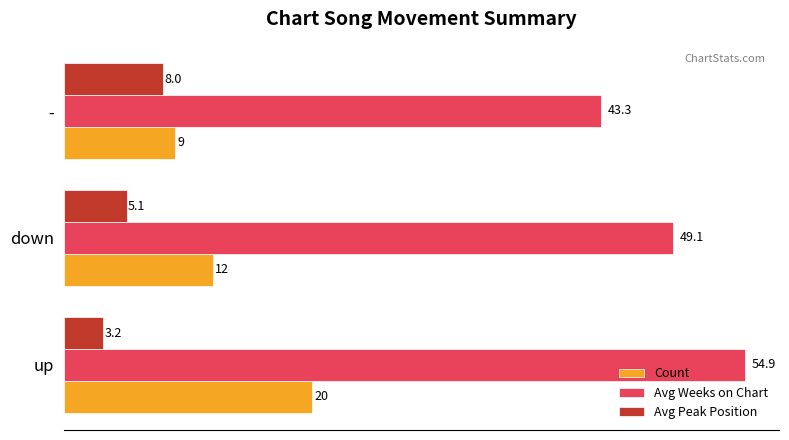

Which series has the largest range (max minus min)?

Avg Weeks on Chart